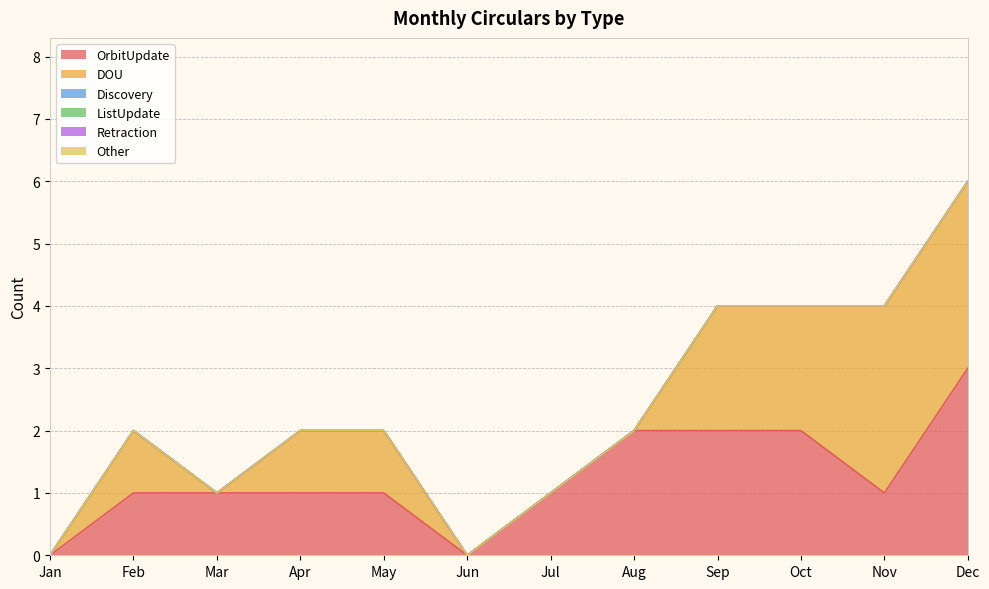

Count the number of categories in the chart.

12